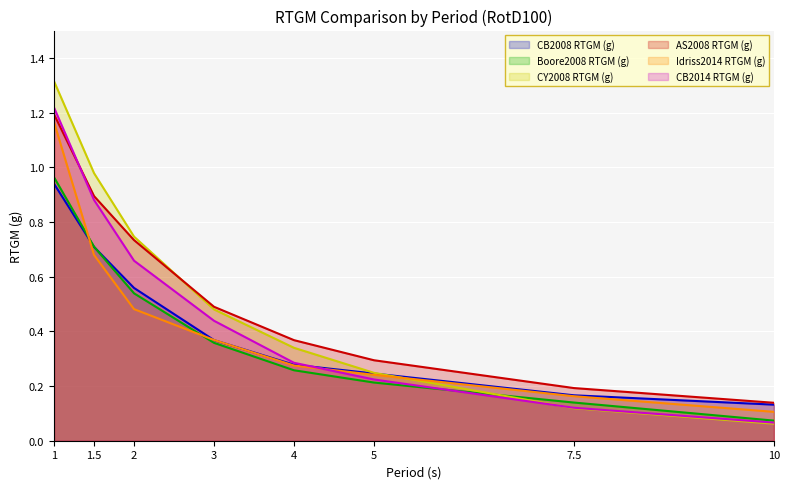

Is it true that AS2008 RTGM (g) equals 0.9 at 3?

False